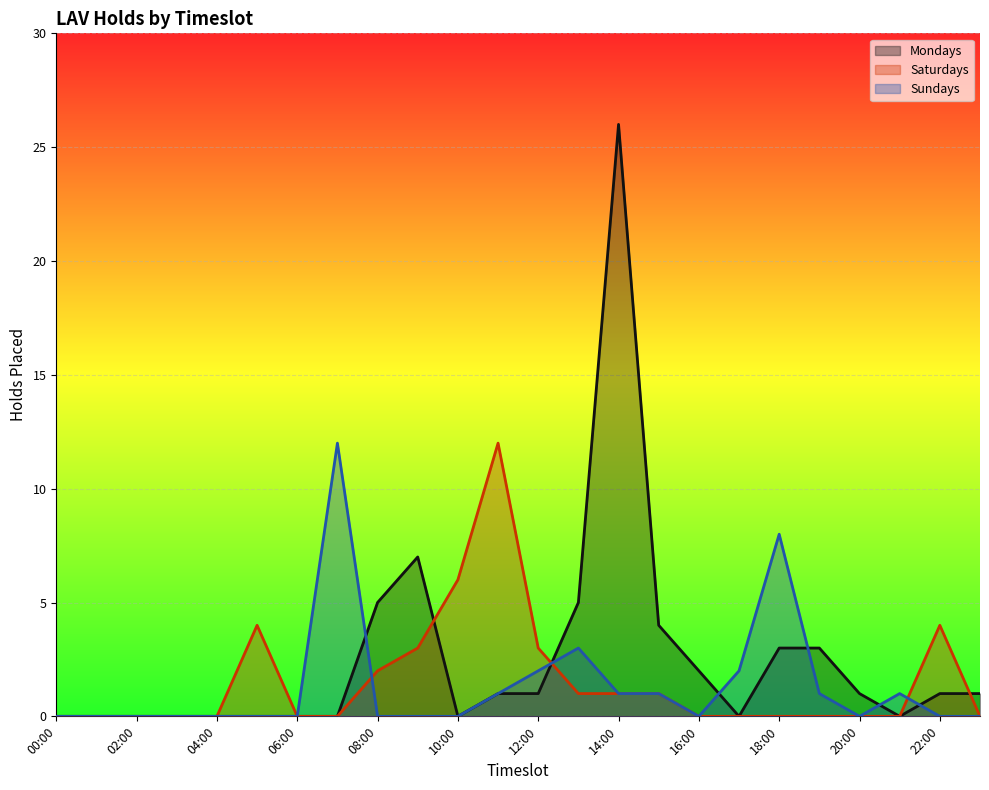

How many data points does each series have?

24